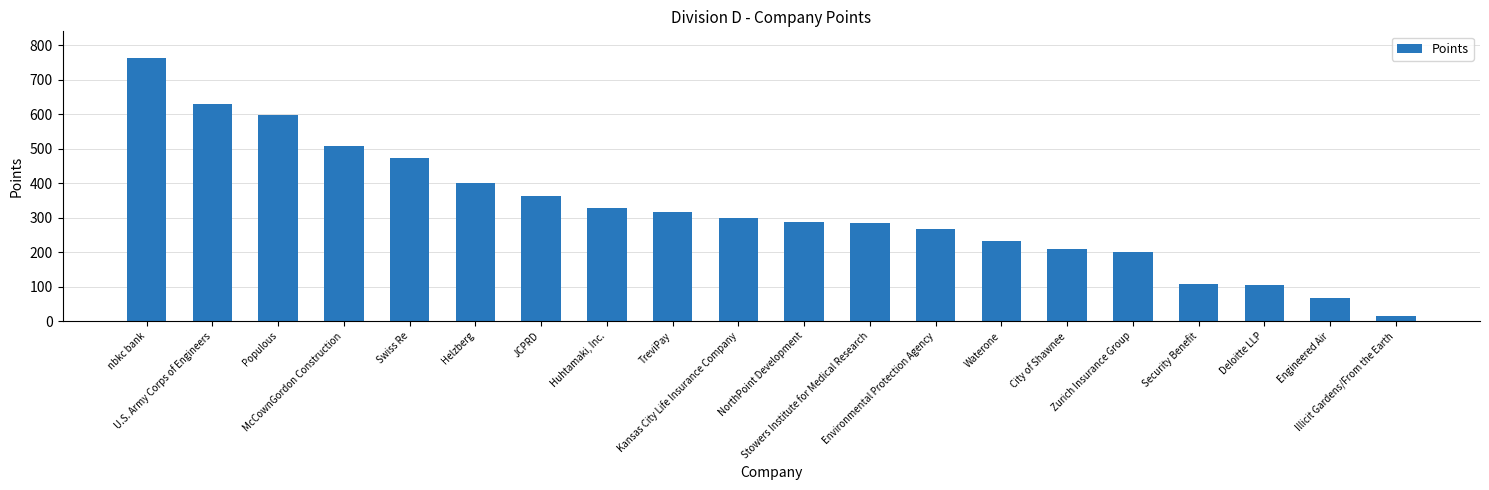

True or false: the data shows 203.2 at McCownGordon Construction.

False